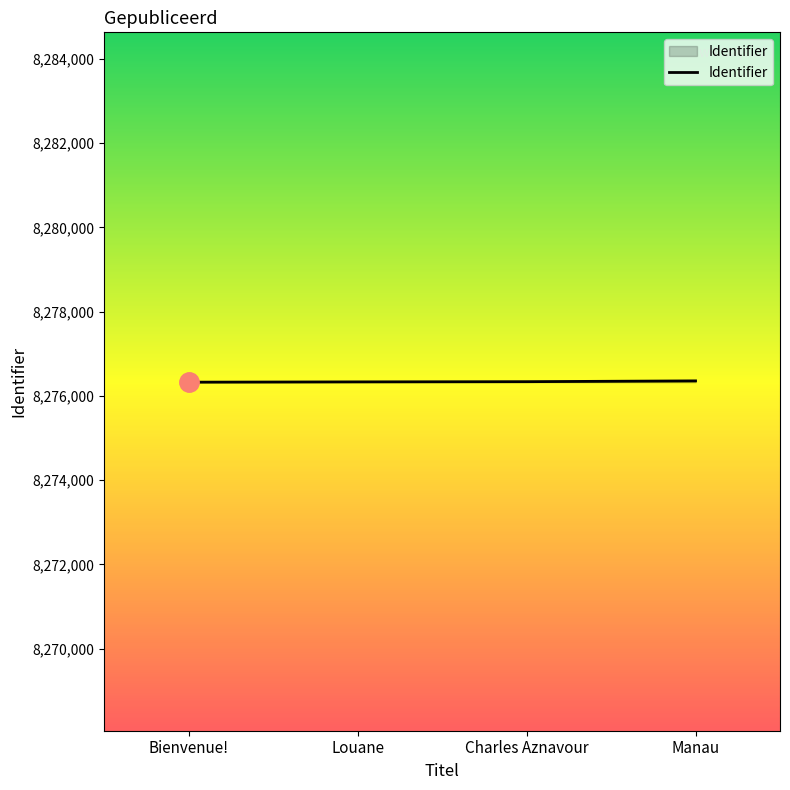

What is the approximate value at Bienvenue!?

8276325